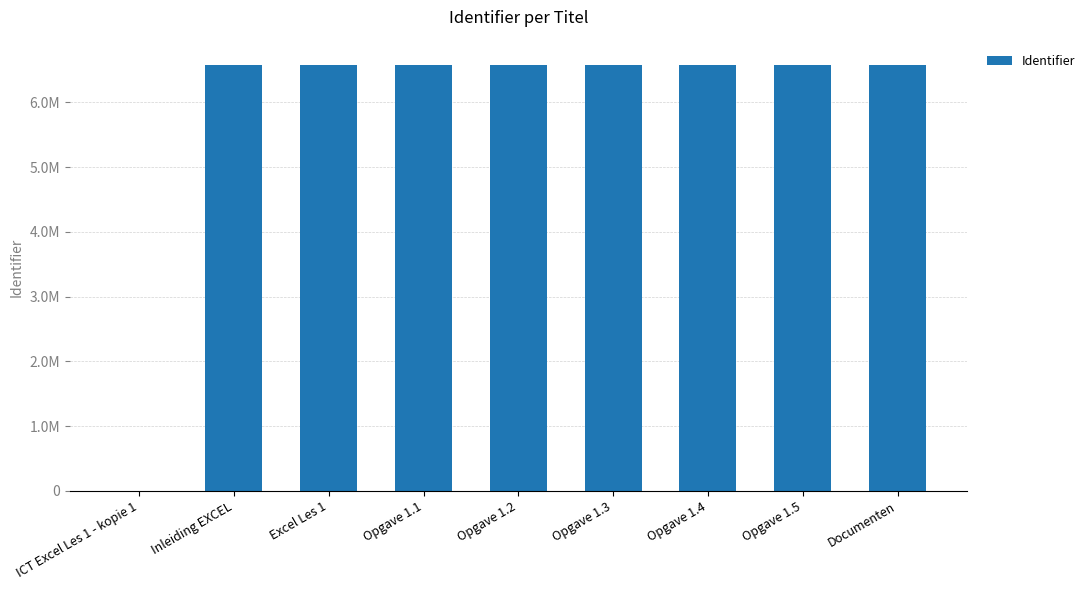

What is the change in value from Opgave 1.4 to Documenten?

+4